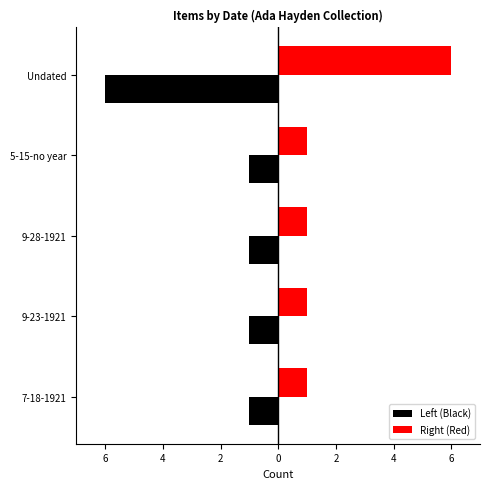

What is the value of the Left (Black) bar at the 3rd from the left?

-1